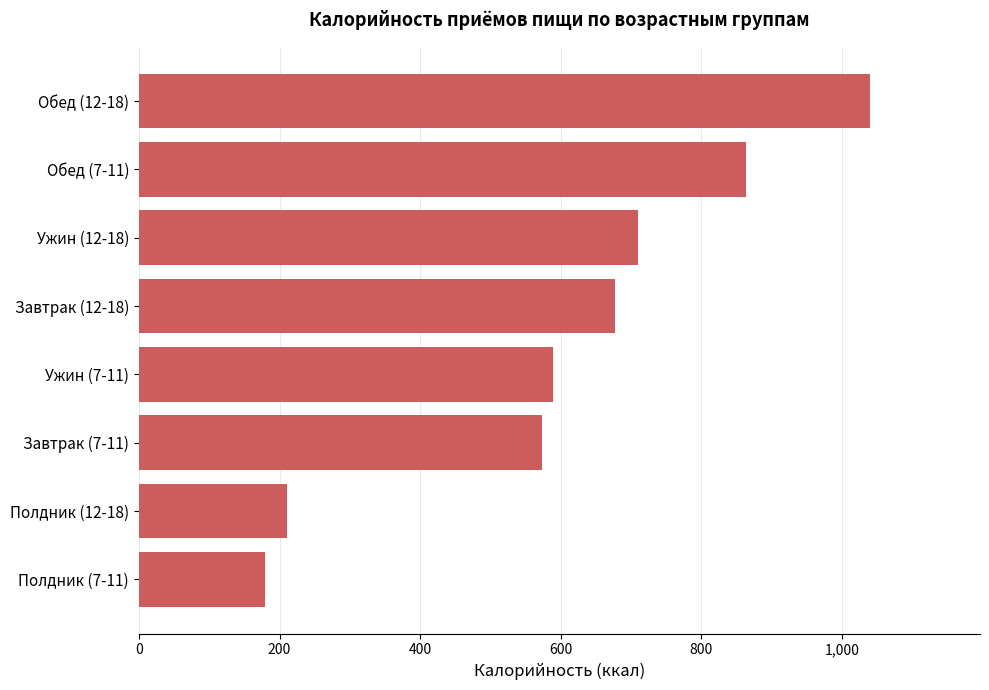

List the labels in order of value, largest first.

Обед (12-18), Обед (7-11), Ужин (12-18), Завтрак (12-18), Ужин (7-11), Завтрак (7-11), Полдник (12-18), Полдник (7-11)